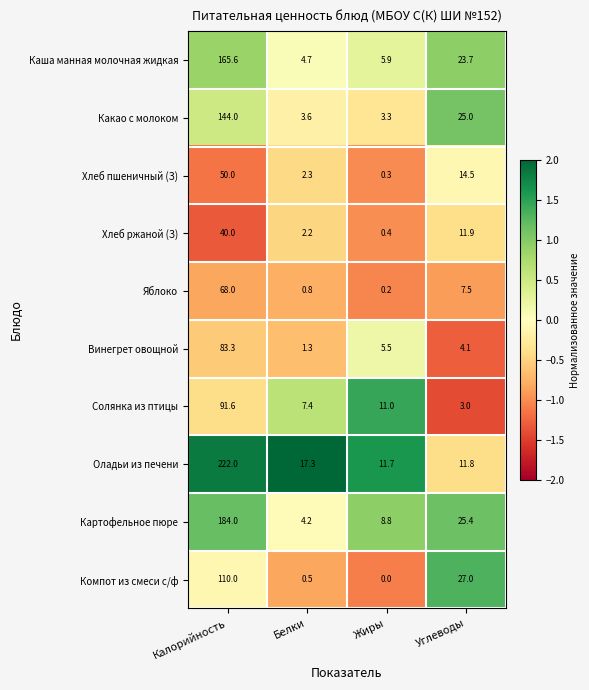

Which series has the largest total across all categories?

Оладьи из печени